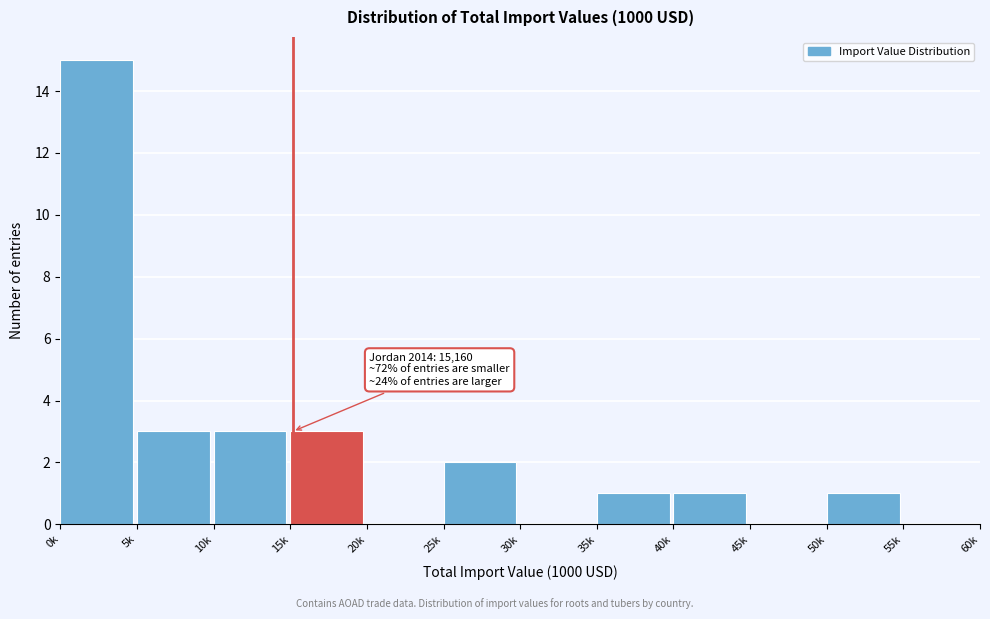

Reading left to right, transcribe all the data shown in this chart.

0k=15	5k=3	10k=3	15k=3	20k=0	25k=2	30k=0	35k=1	40k=1	45k=0	50k=1	55k=0